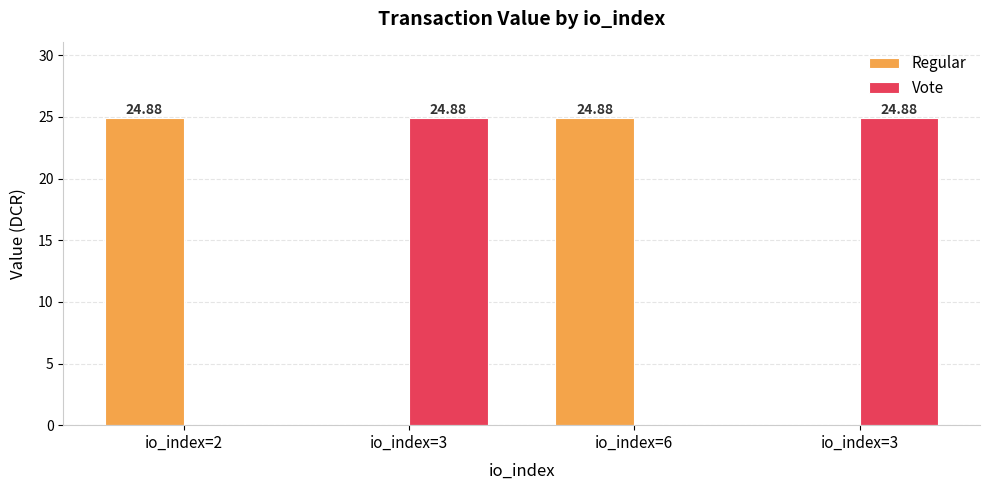

How many series are shown in this chart?

2